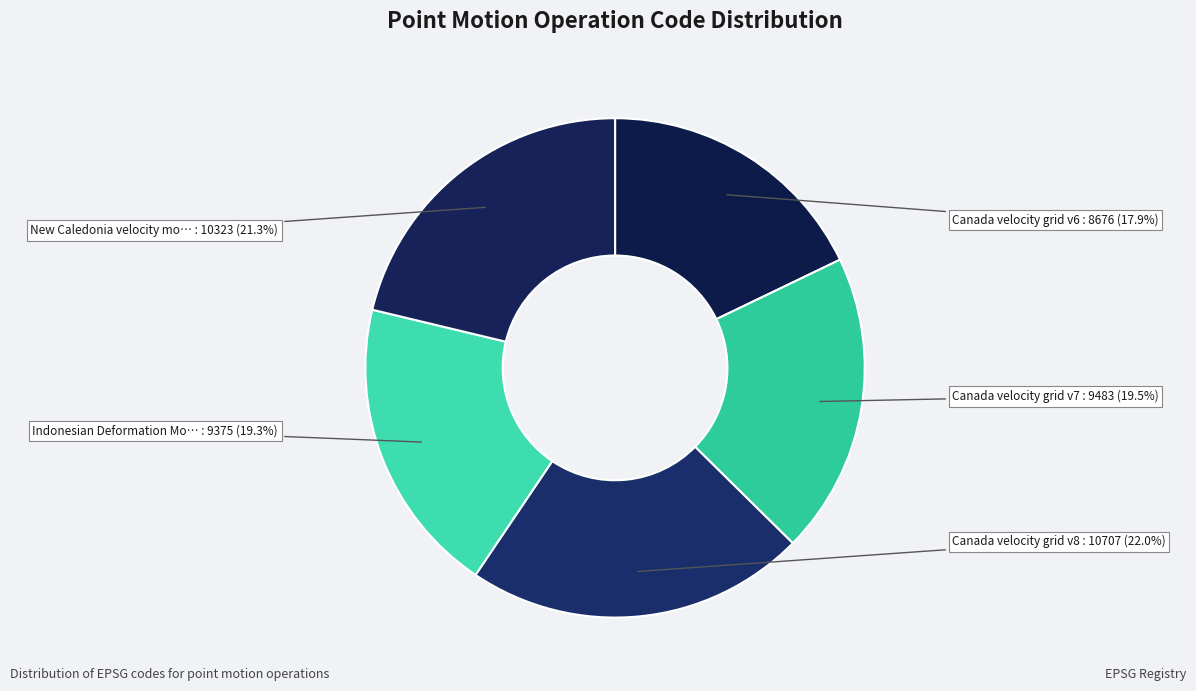

Which category has the smallest portion of the pie?

Canada velocity grid v6